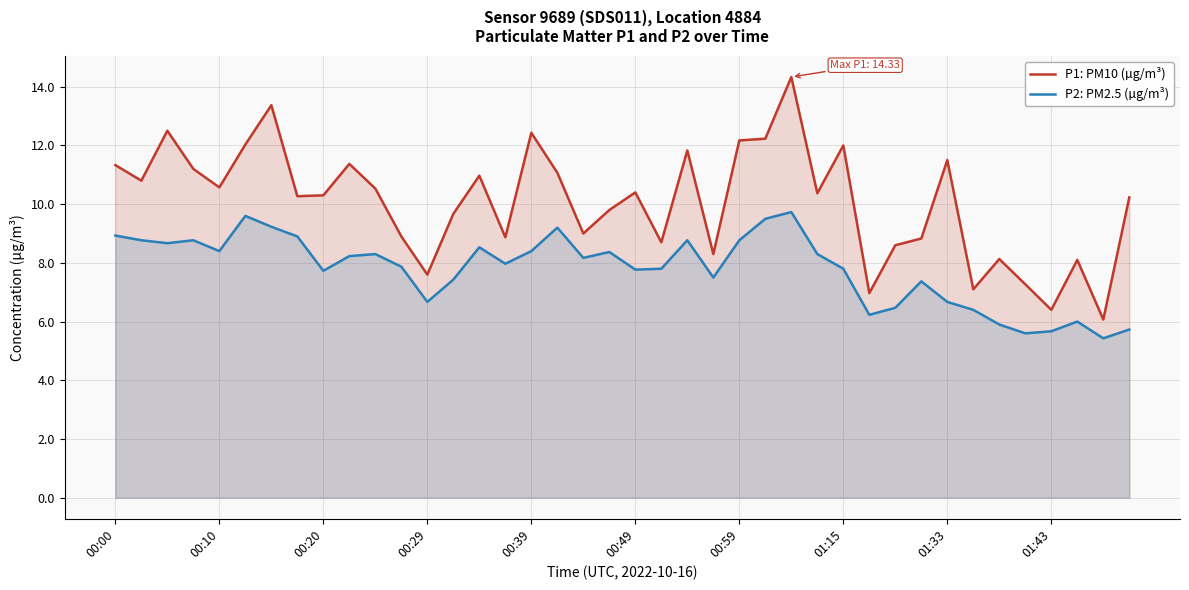

What is the difference between the highest and lowest values at 34?

2.2